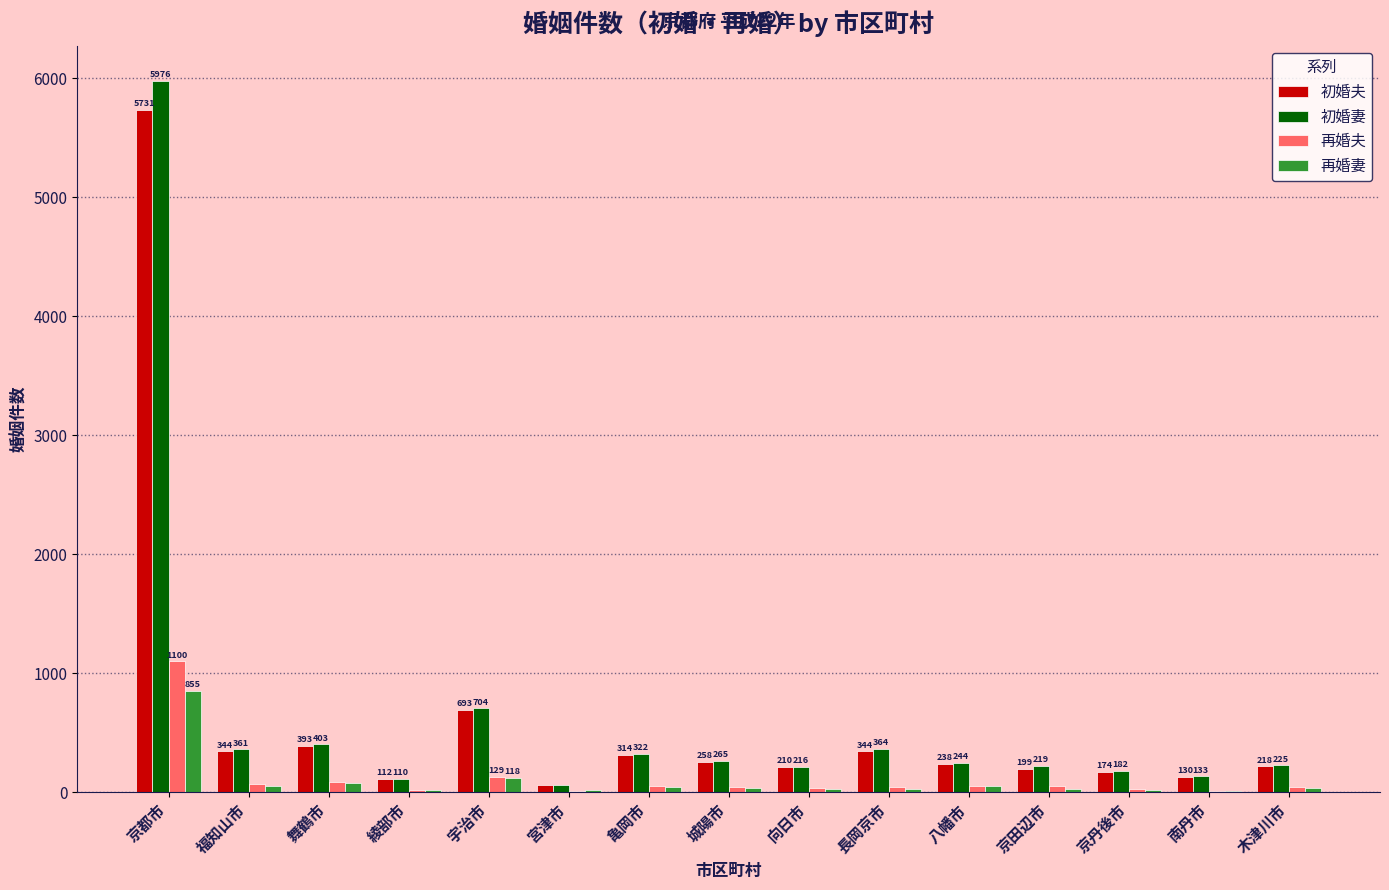

What is the greatest value displayed?

5976